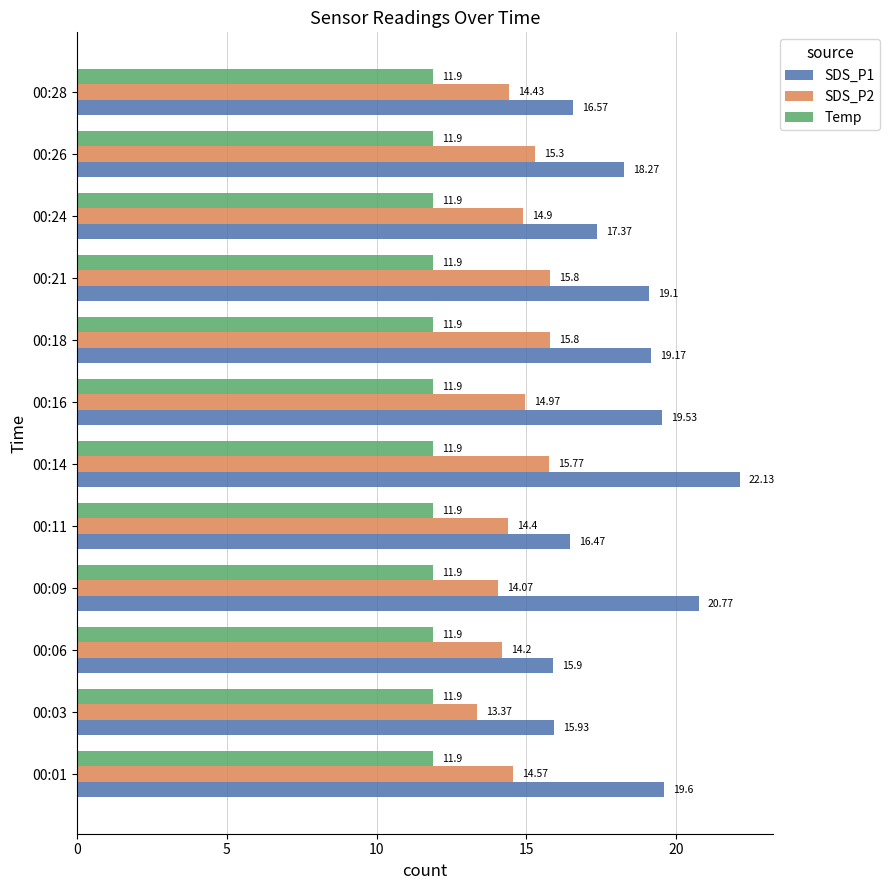

Between 00:01 and 00:24, which series saw the biggest shift?

SDS_P1